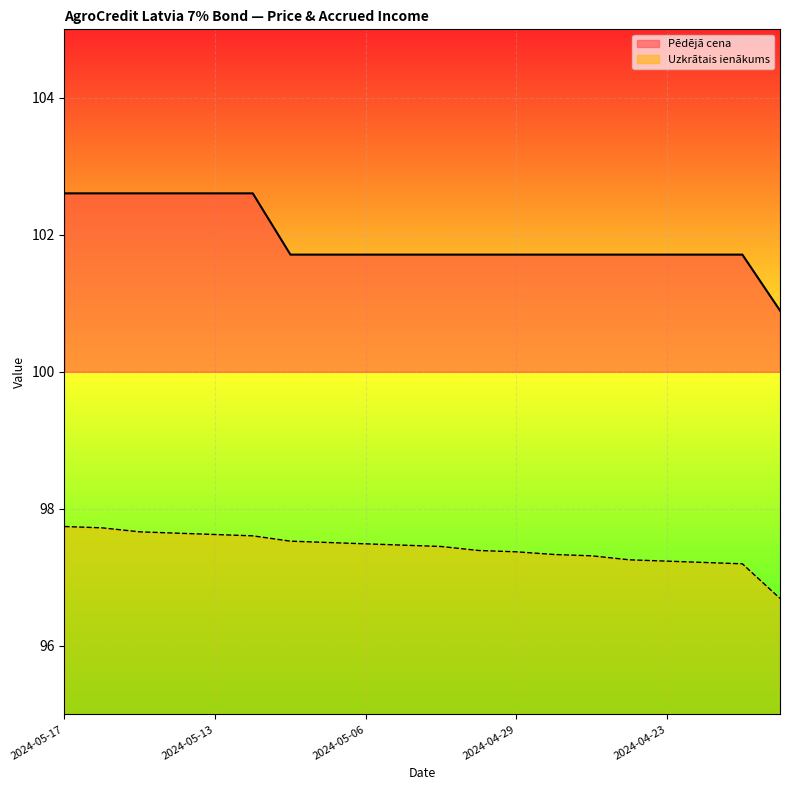

What is the average value of the Pēdējā cena series?

101.9